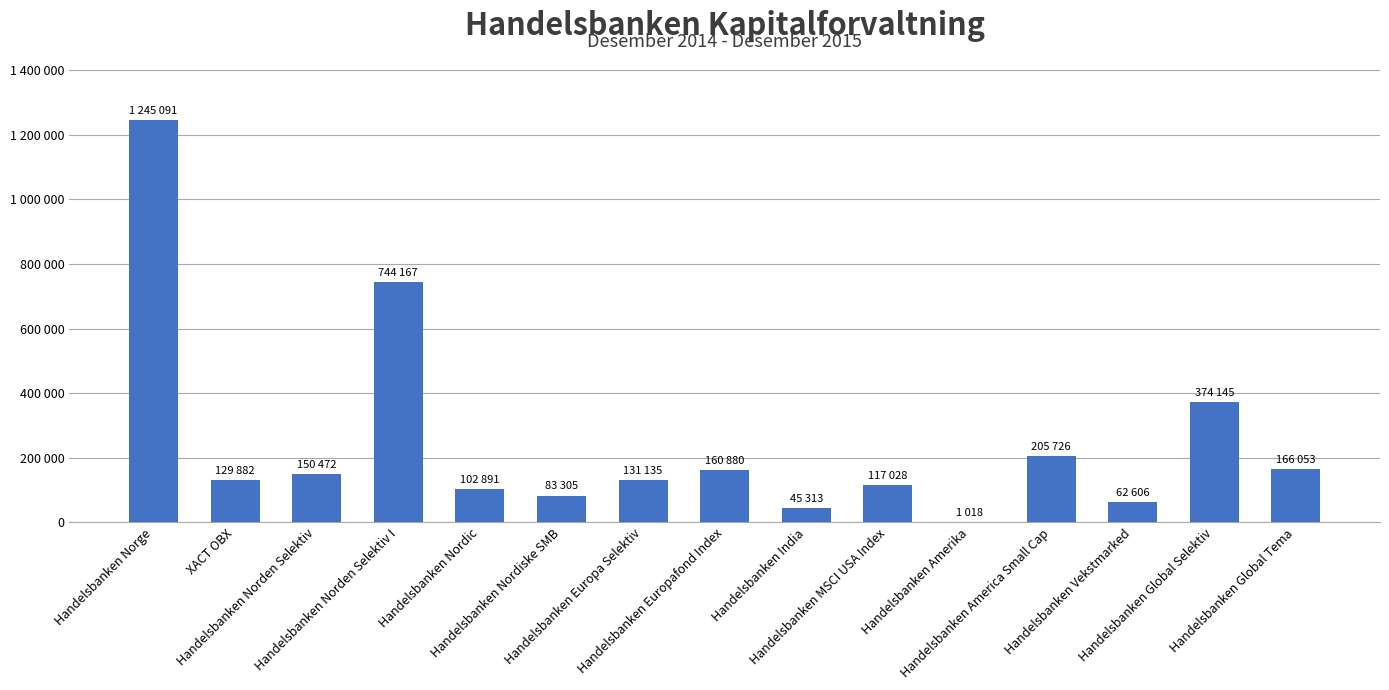

Reading left to right, list all the values displayed in this chart.

1245091	129882	150472	744167	102891	83305	131135	160880	45313	117028	1018	205726	62606	374145	166053